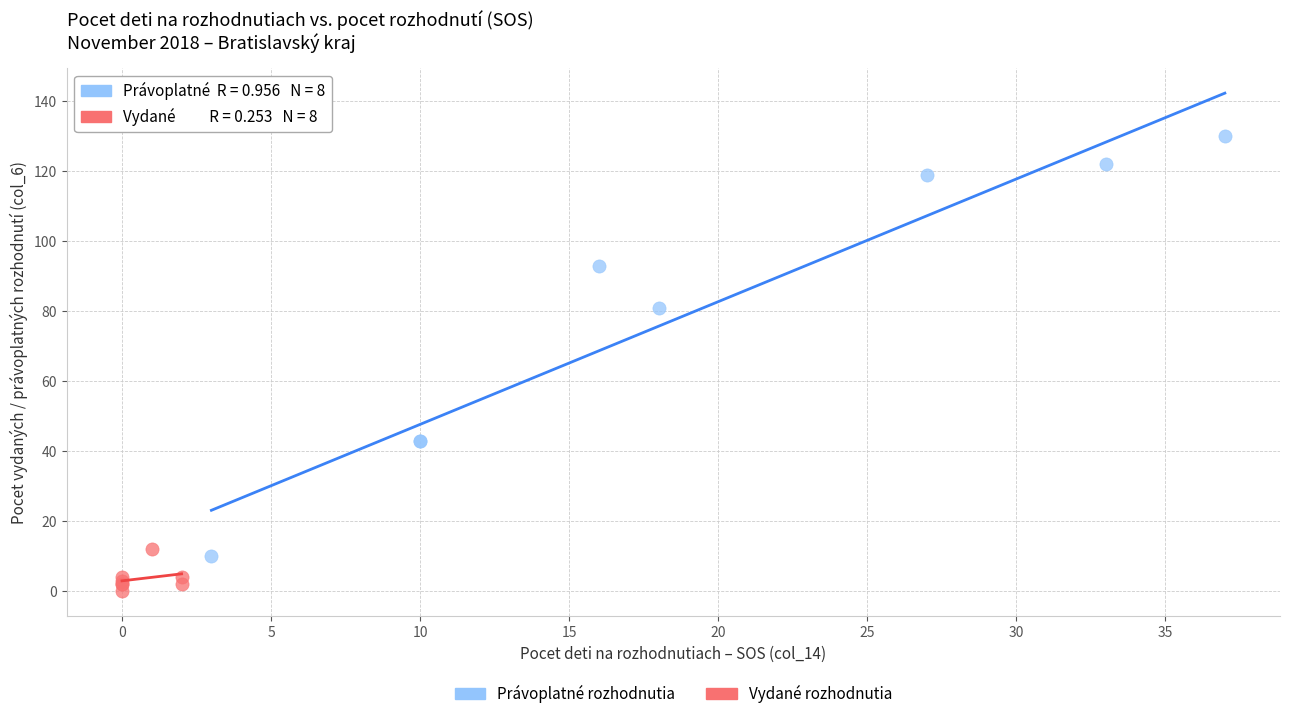

What are all the series names shown in the legend?

Právoplatné rozhodnutia, Vydané rozhodnutia